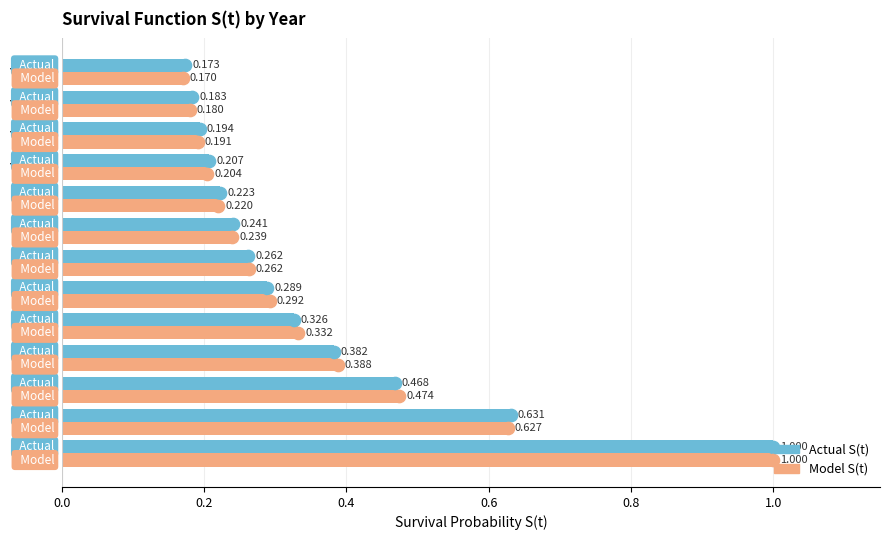

Between Year 8 and Year 11, which series saw the biggest shift?

Model S(t)